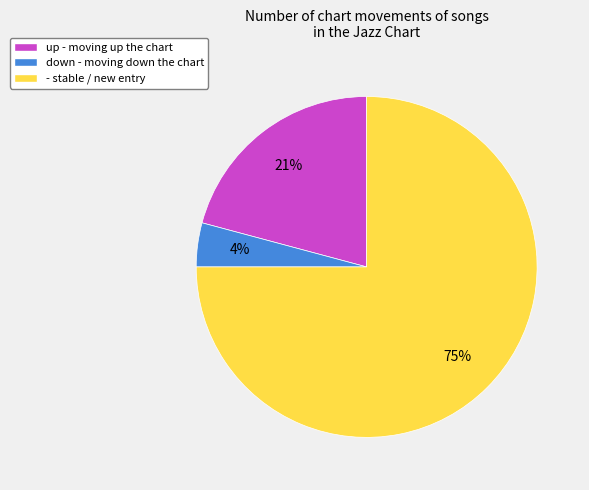

Which slice represents more than half of the pie?

-